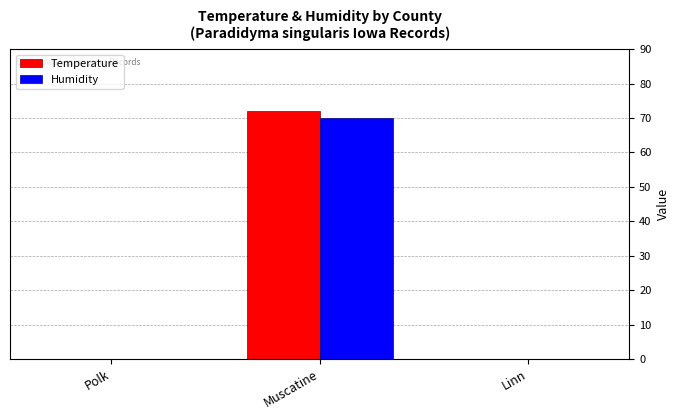

How many series are shown in this chart?

2